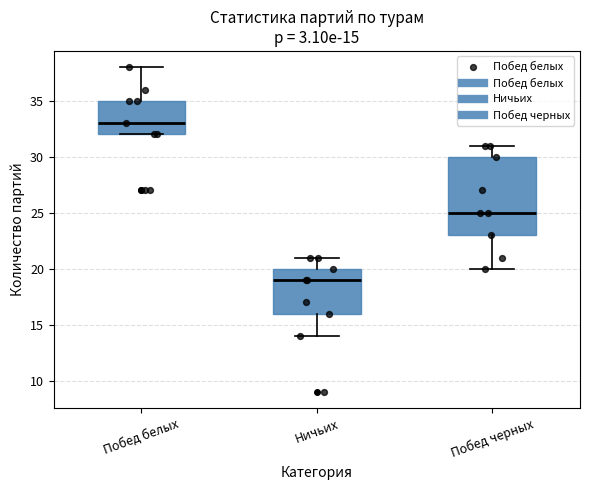

Which box has the highest median line?

Побед белых